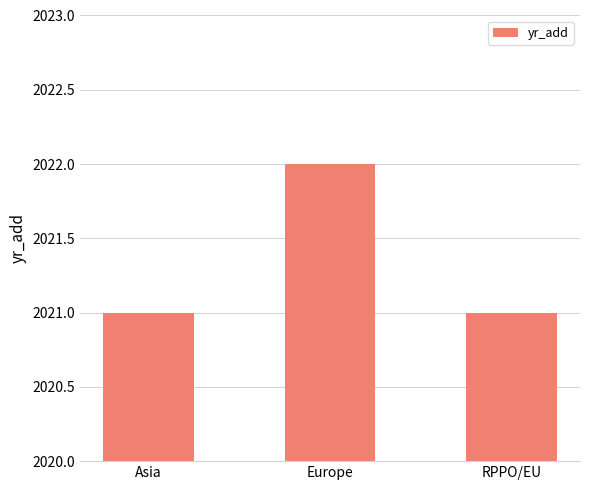

How many distinct data groups are displayed?

1